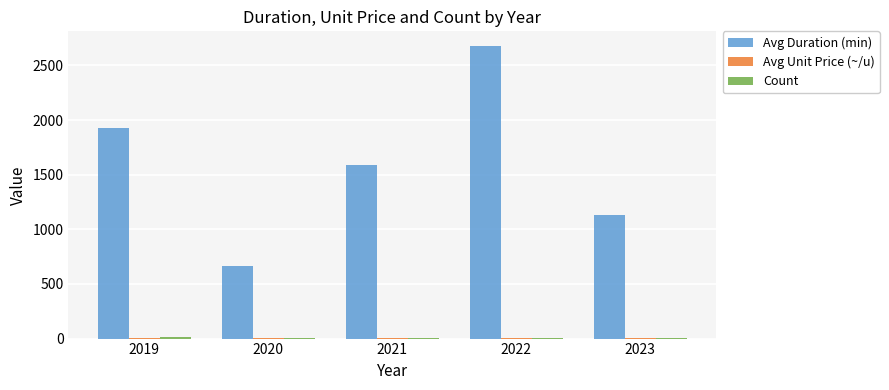

Which series changed the most between 2019 and 2023?

Avg Duration (min)